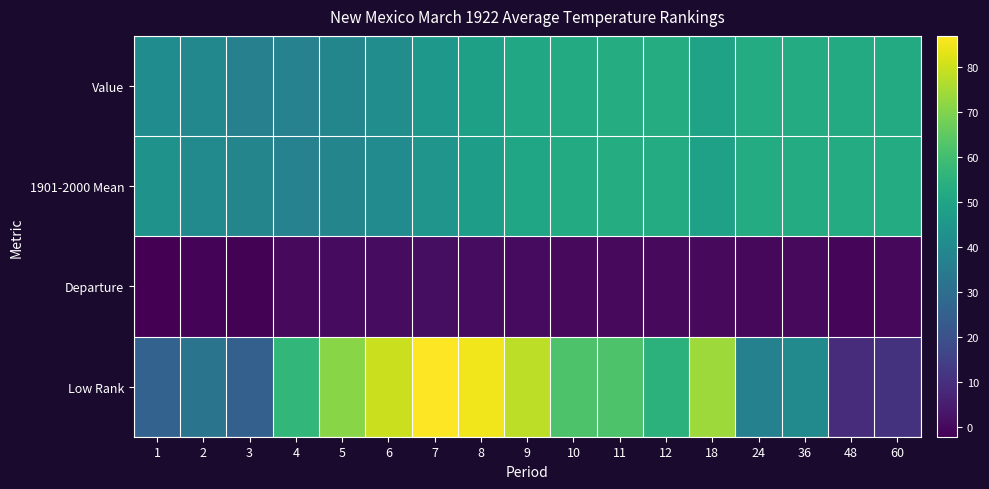

Which category has the lowest value across all series?

1